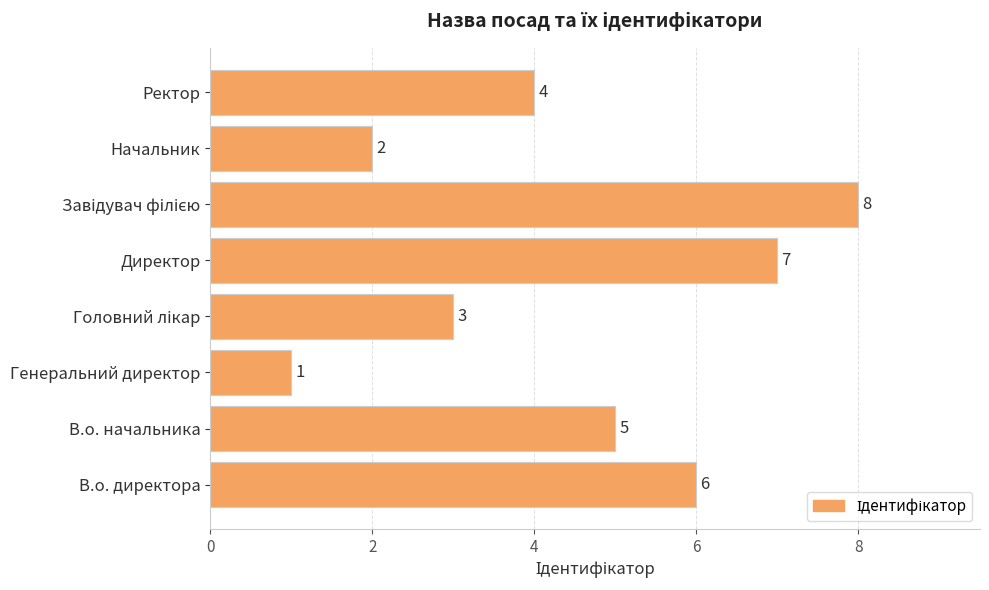

Which label corresponds to the smallest value in the chart?

Генеральний директор